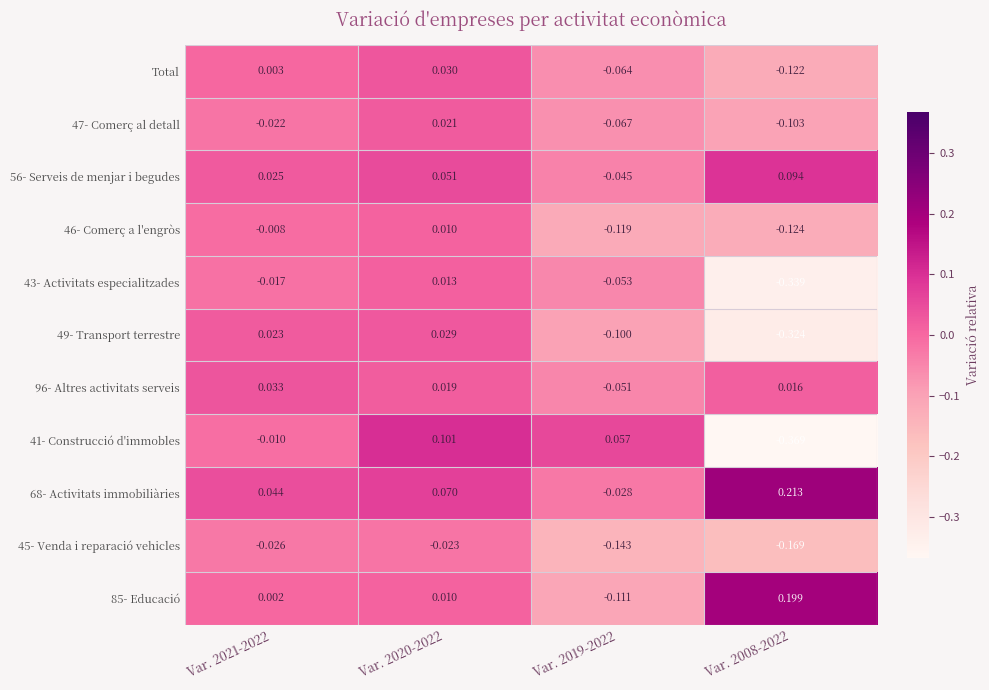

Which label corresponds to the largest value in the chart?

Var. 2008-2022